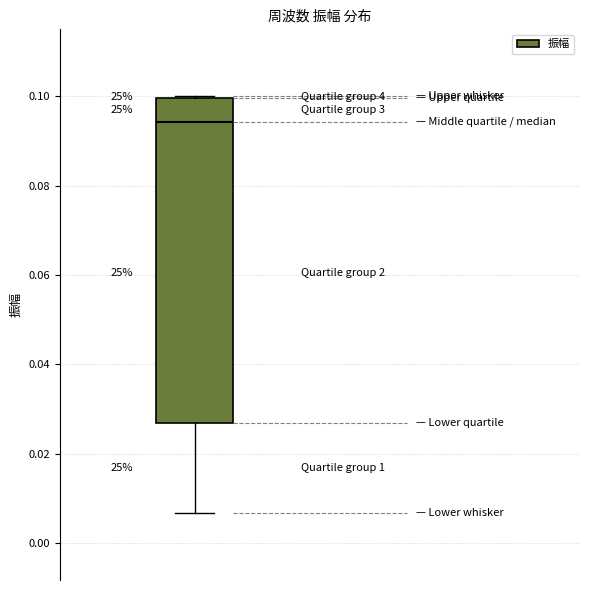

Where is the upper edge of the box on the y-axis? The values are not printed on the chart, so give them approximately, as read against the axis.

0.100